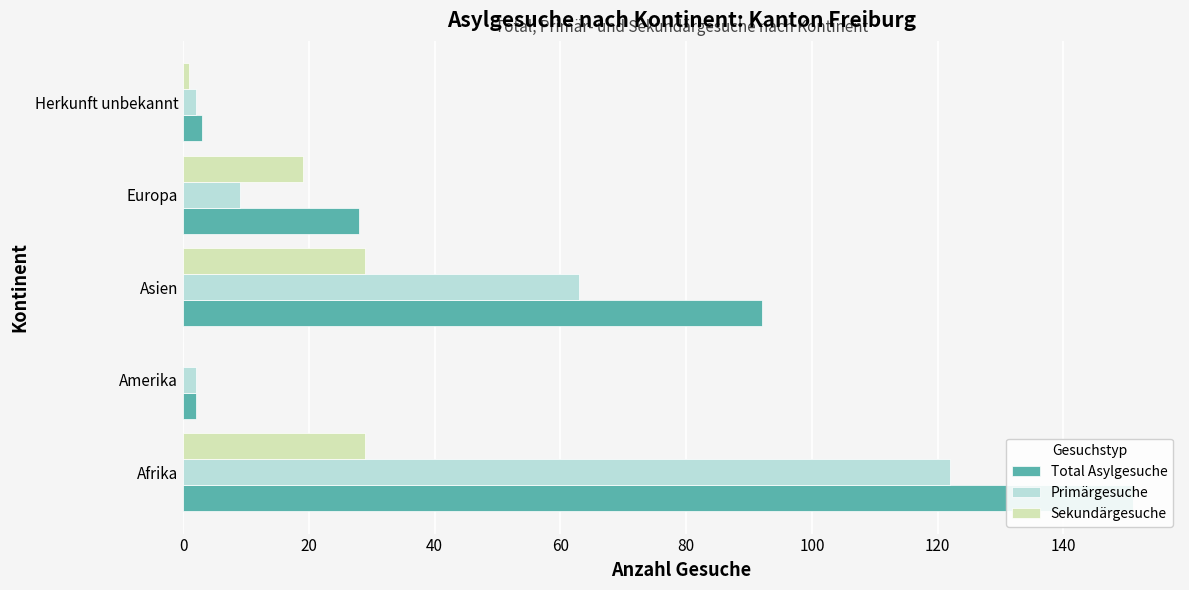

Does the chart contain any negative values?

No